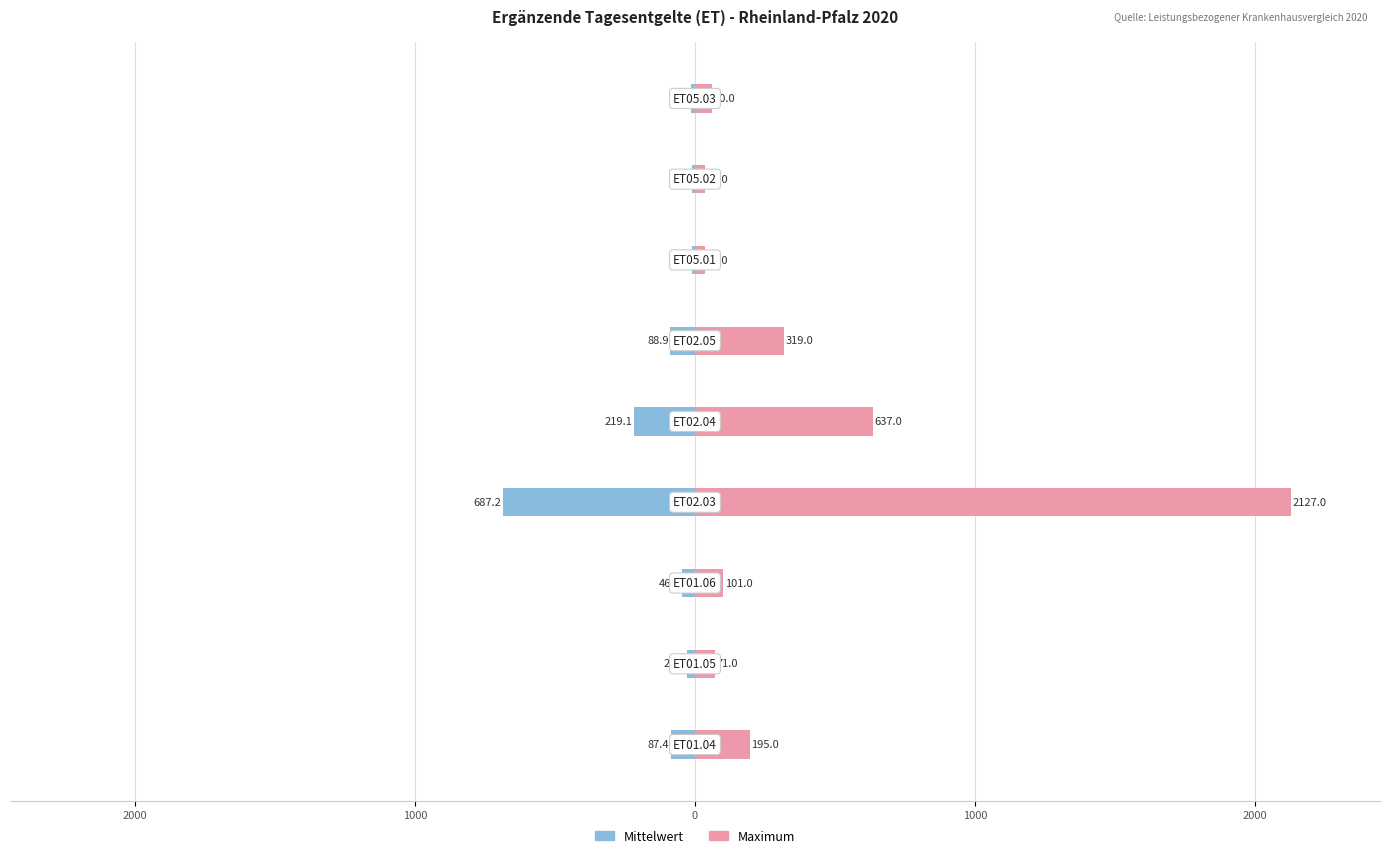

What are all the series names shown in the legend?

Mittelwert, Maximum